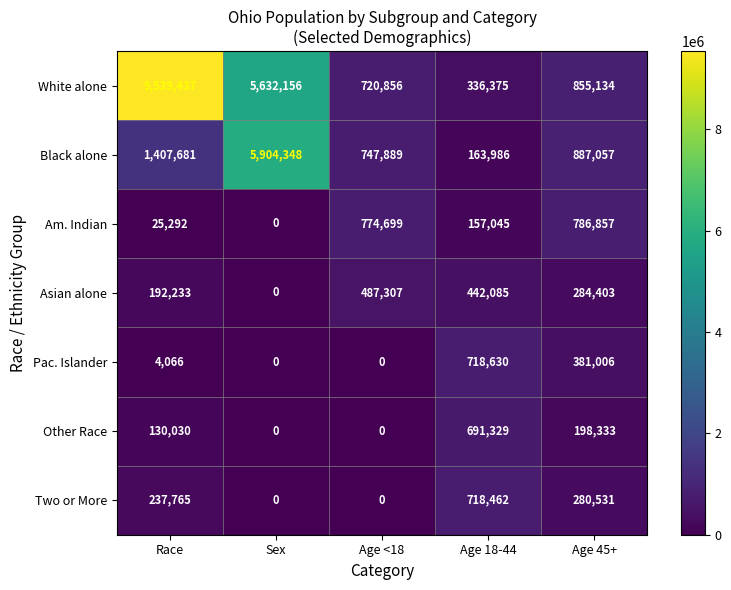

Which category has the highest value across all series?

Race